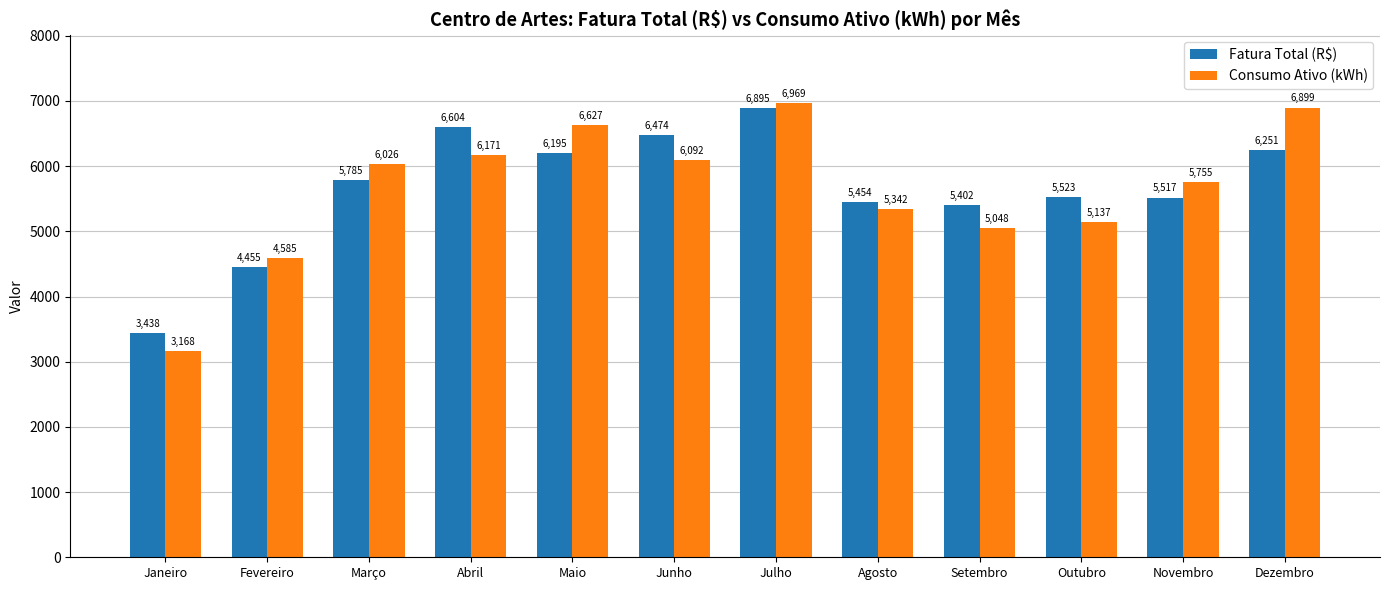

How many values in the Fatura Total (R$) series exceed 5785?

6